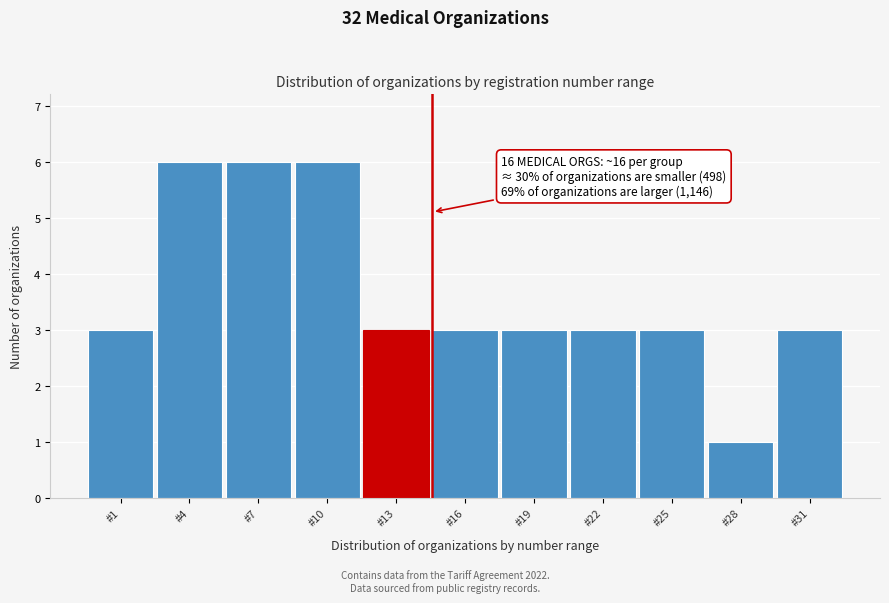

Reading right to left, extract all data points from this chart.

3	1	3	3	3	3	3	6	6	6	3